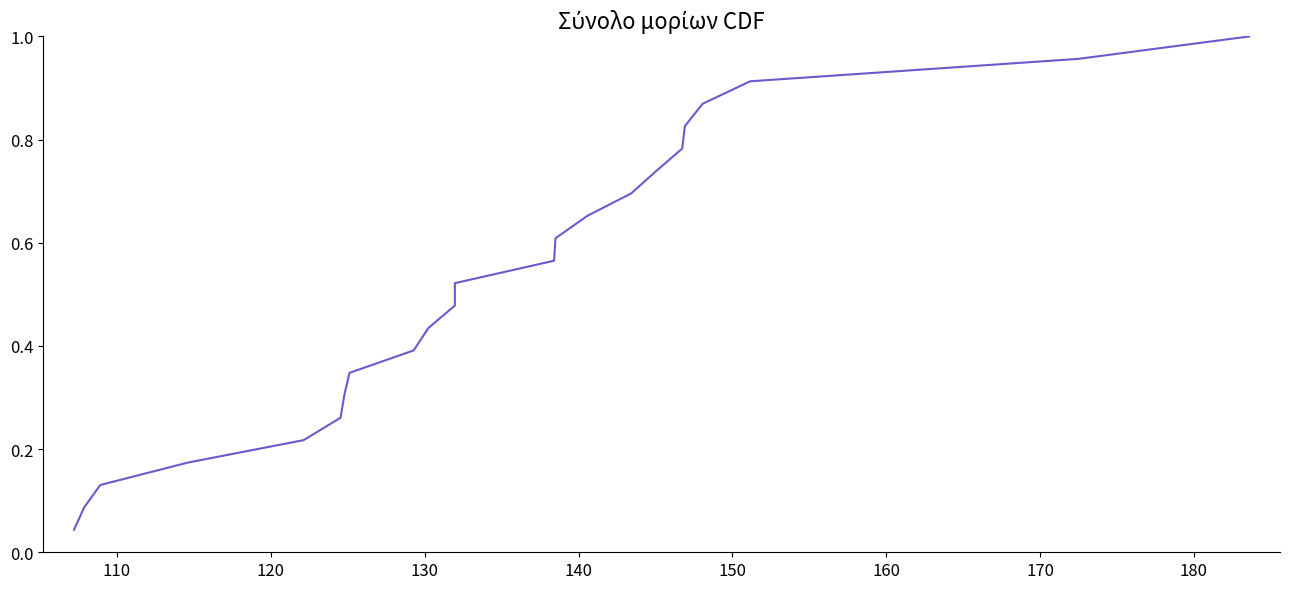

What is the sum of all values?

12.0